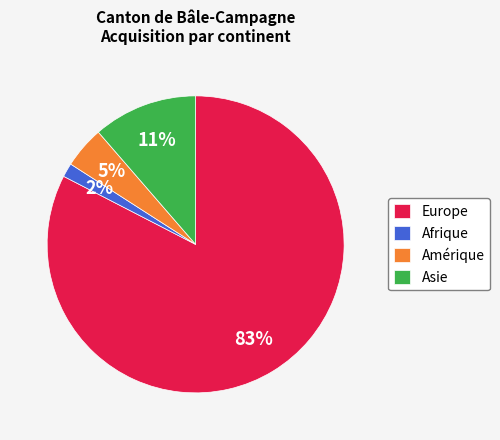

What percentage is the Amérique slice, to the nearest percent?

5%